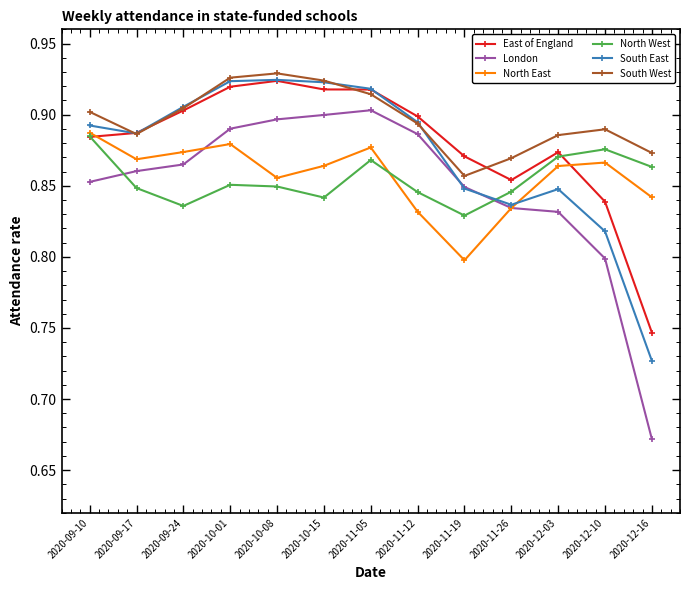

Which series has the largest total across all categories?

South West